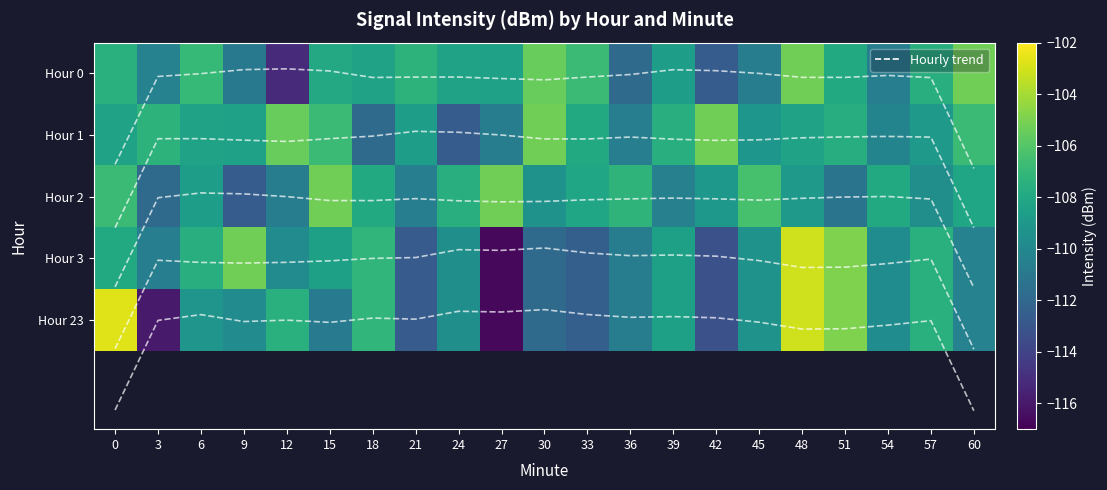

The Hour 2 trend series shows 2.1 at 24. True or false?

True